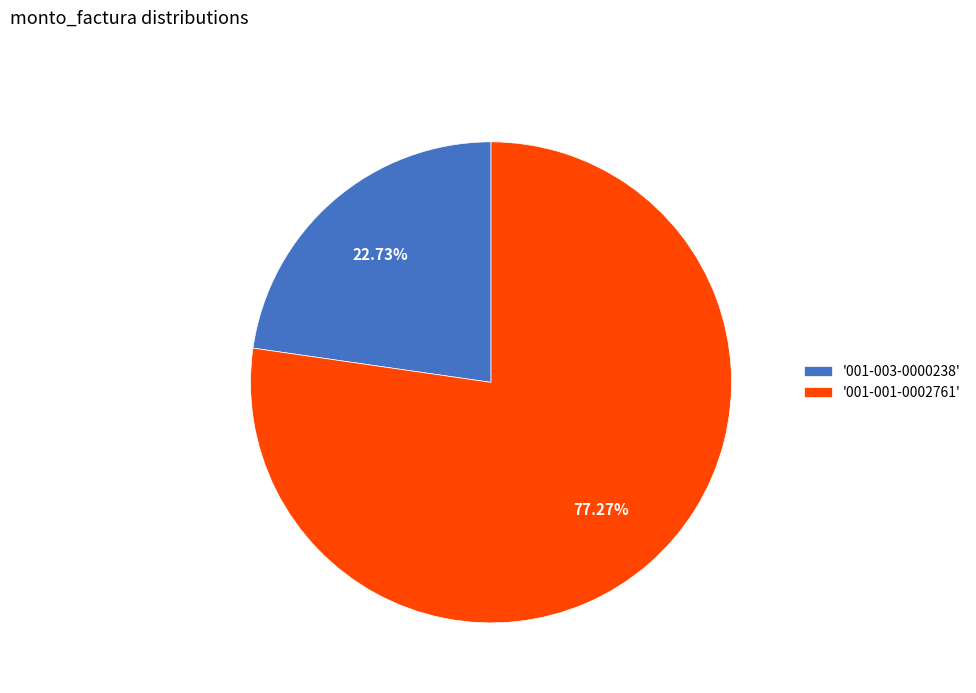

Do '001-003-0000238' and '001-001-0002761' together represent more than half of the pie?

Yes